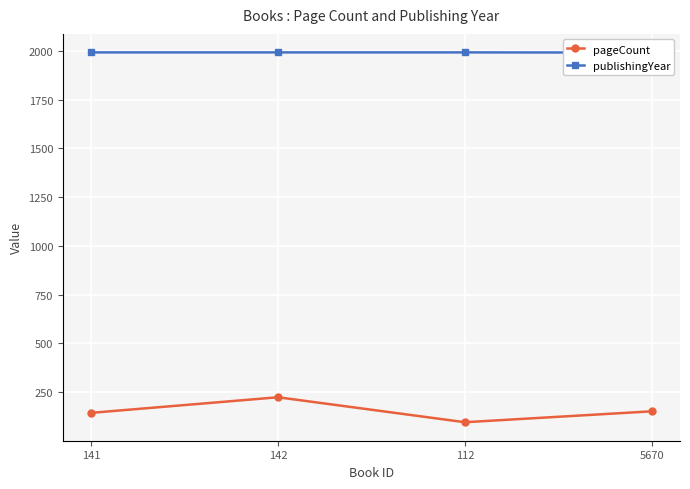

True or false: publishingYear and pageCount intersect in this chart.

False